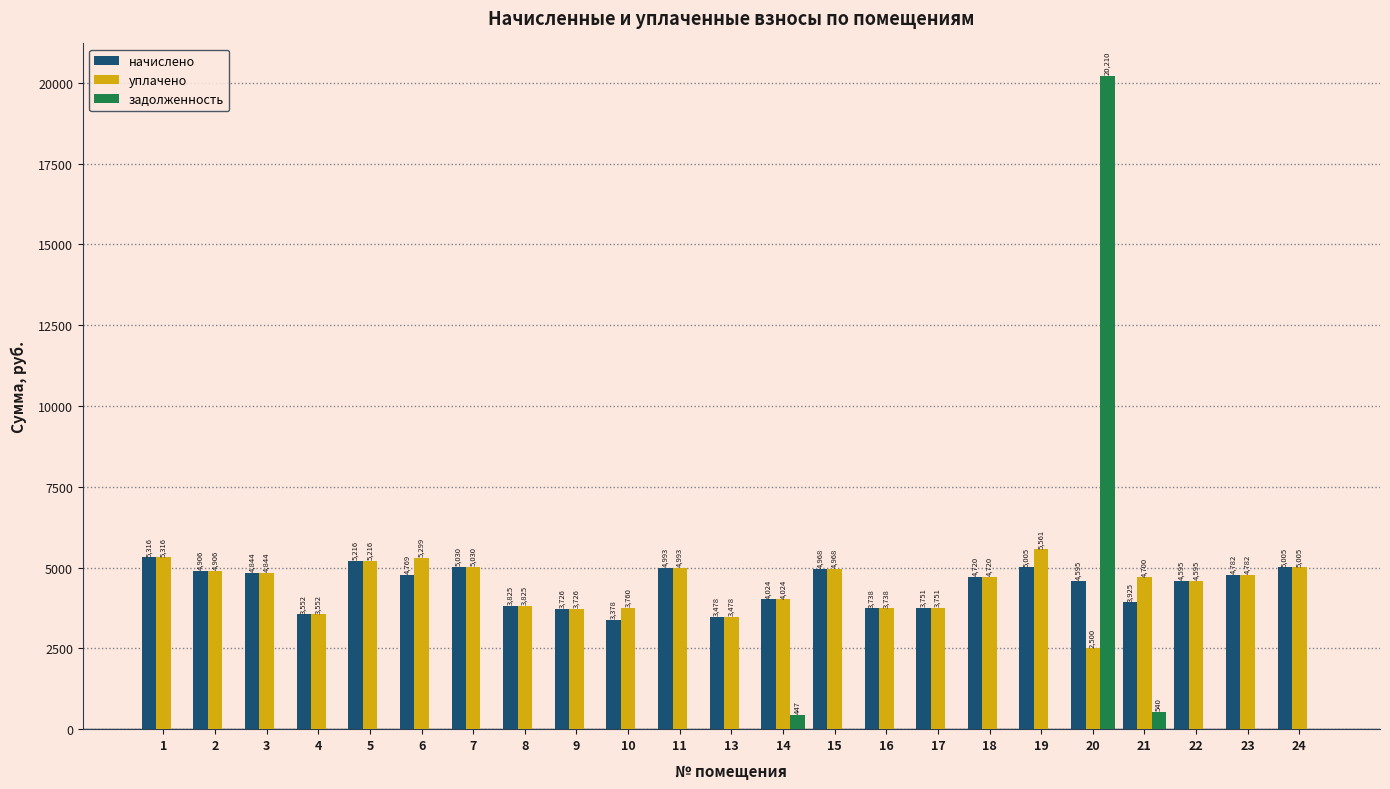

Is the value of задолженность at 16 greater than the value of начислено at 2?

No